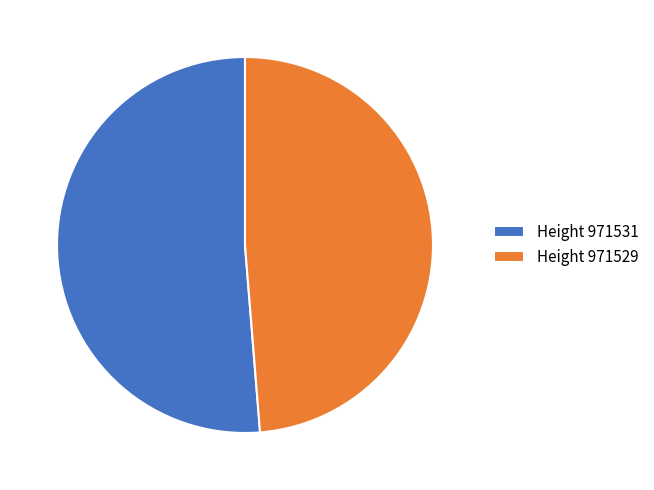

Which slice is the largest?

Height 971531